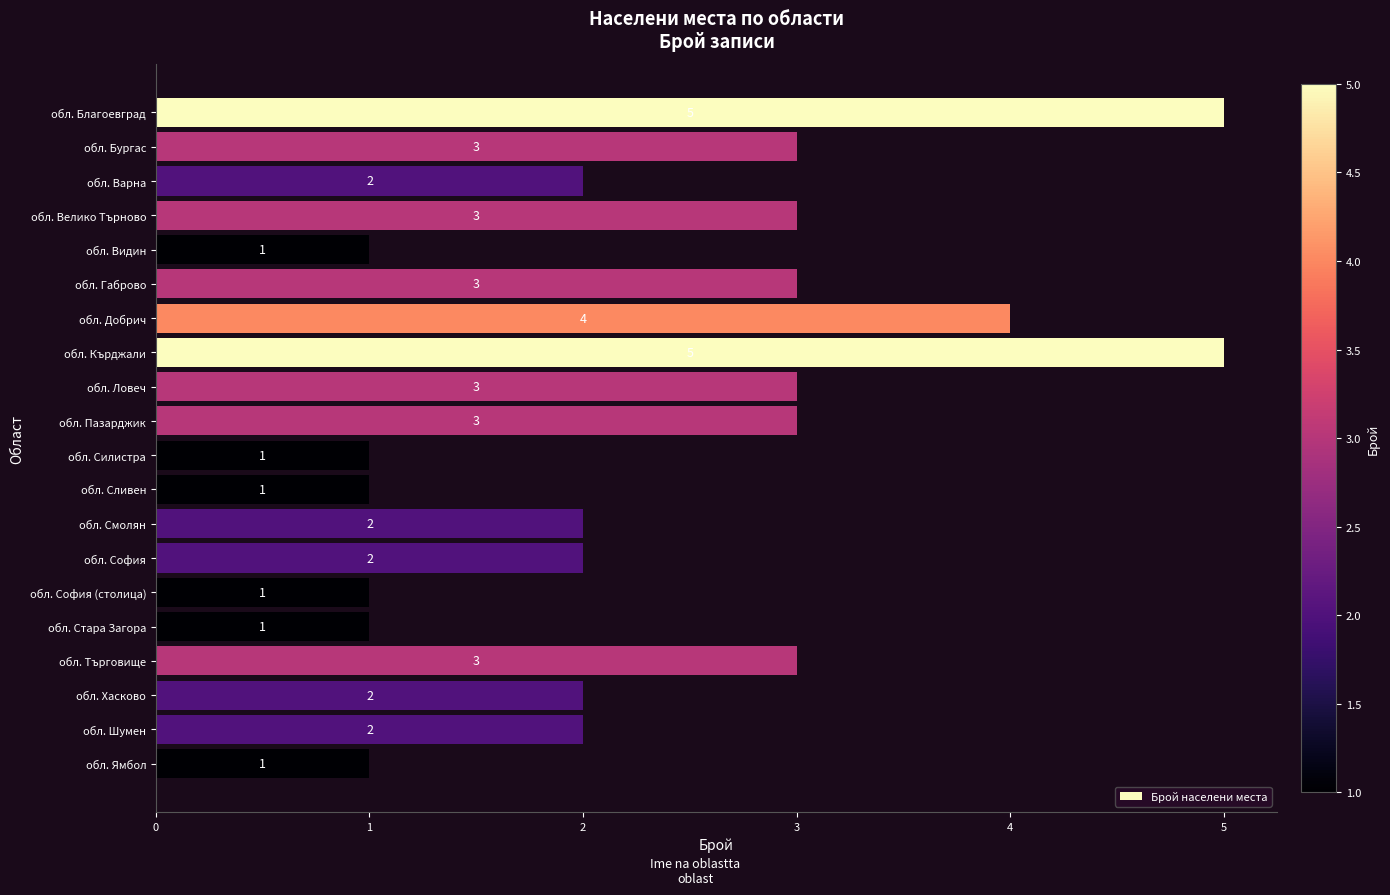

Are the bars horizontal?

Yes